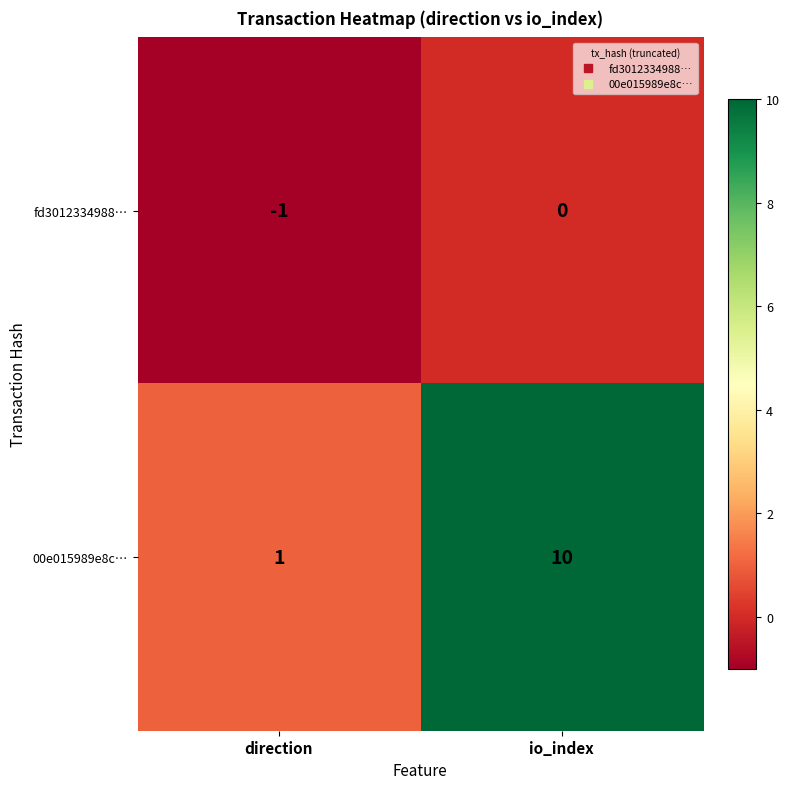

What is the greatest value displayed?

10